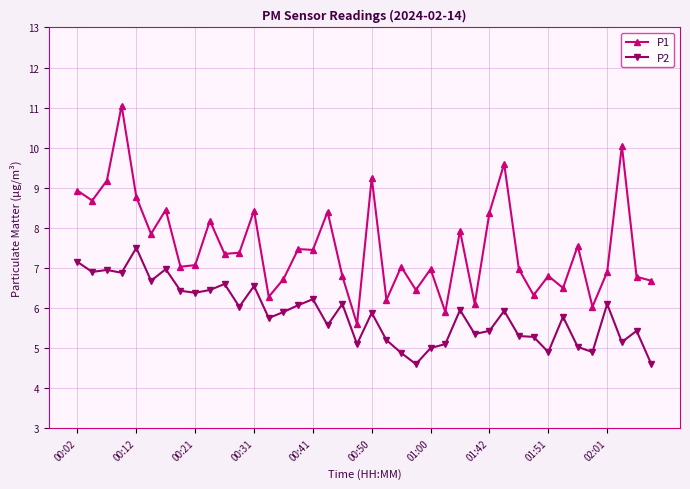

What is the value of the P2 point at the 39th from the left?

5.4